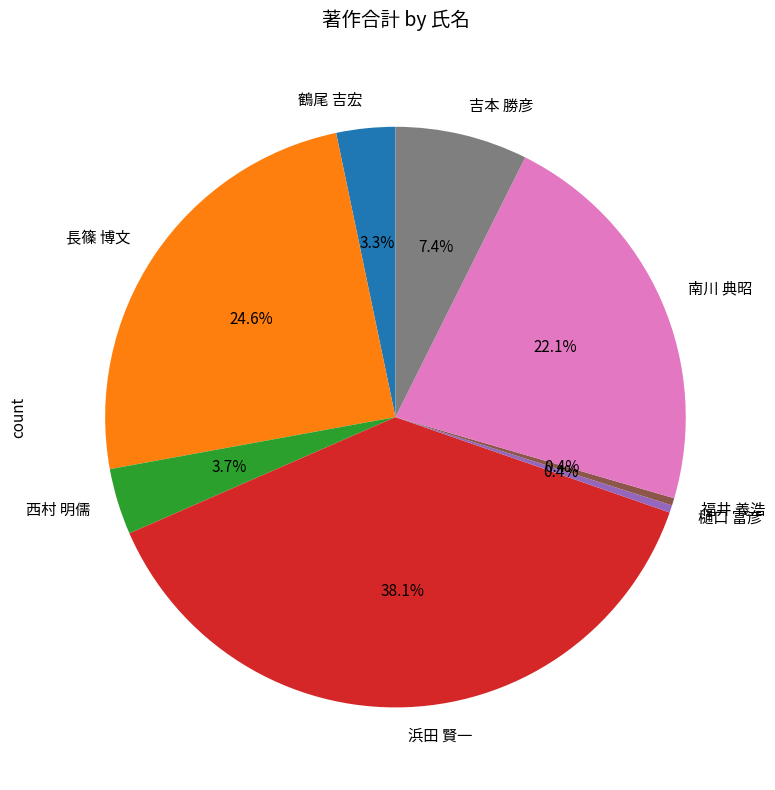

True or false: 福井 義浩 accounts for 13% of the total.

False